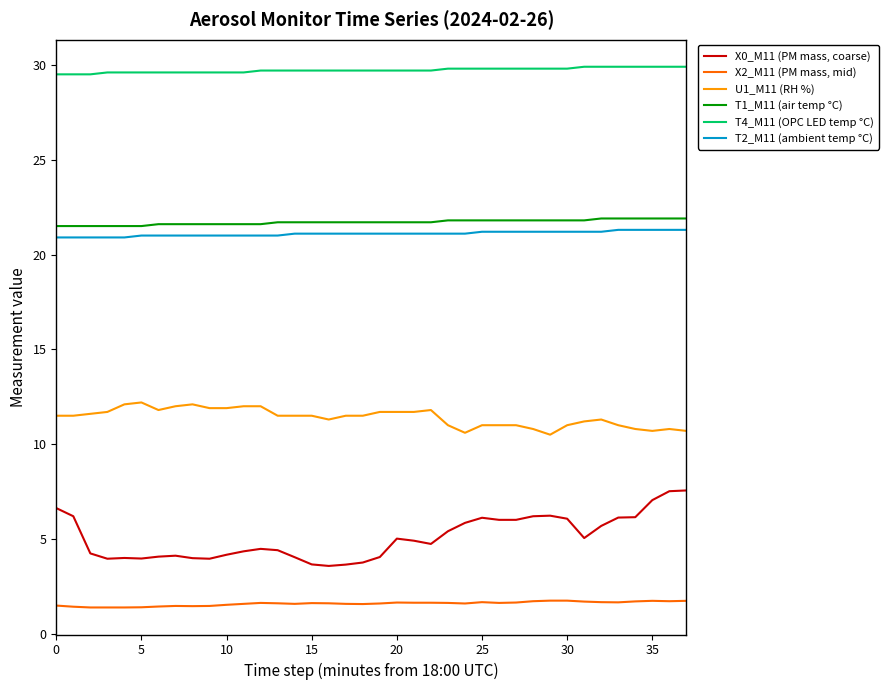

What is the average value of the X0_M11 (PM mass, coarse) series?

5.1